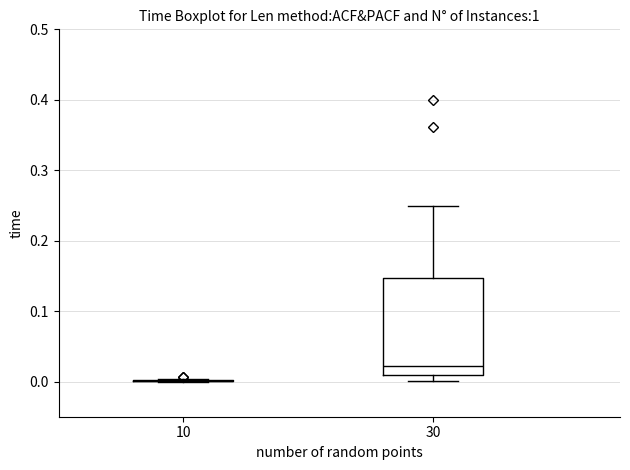

Reading left to right, read every box against the y-axis: the position of its median line, the range the box covers, and the ends of its whiskers. The values are not printed on the chart, so give them approximately, as read against the axis.

10: box collapsed to a line at 0.00, whiskers 0.00 to 0.00
30: median 0.02, box 0.01 to 0.15, whiskers 0.00 to 0.25